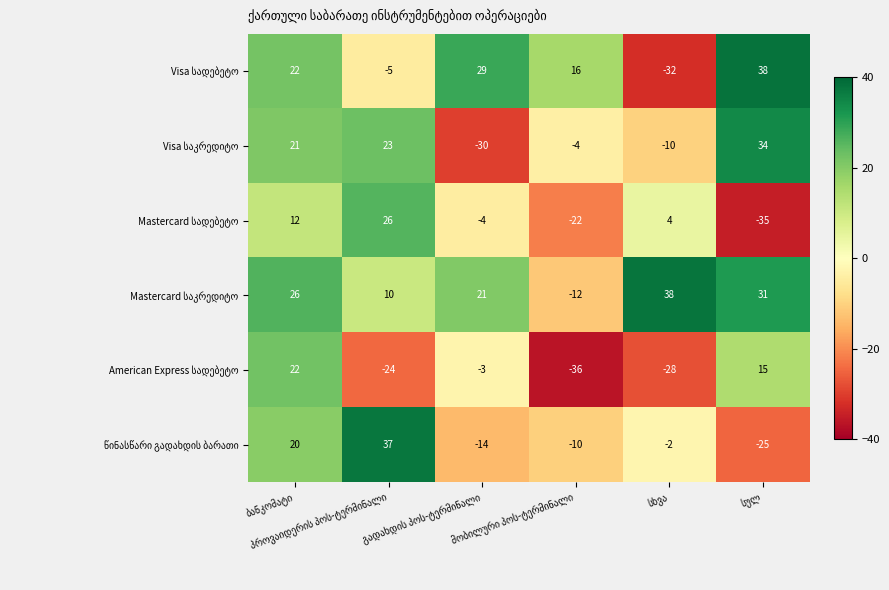

What is the maximum value shown in the chart?

38